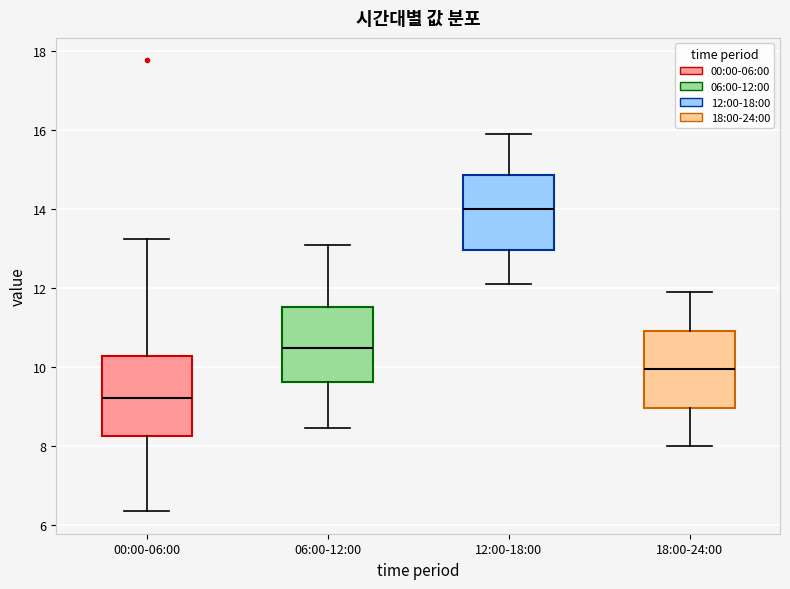

Which box has the lowest median line?

00:00-06:00